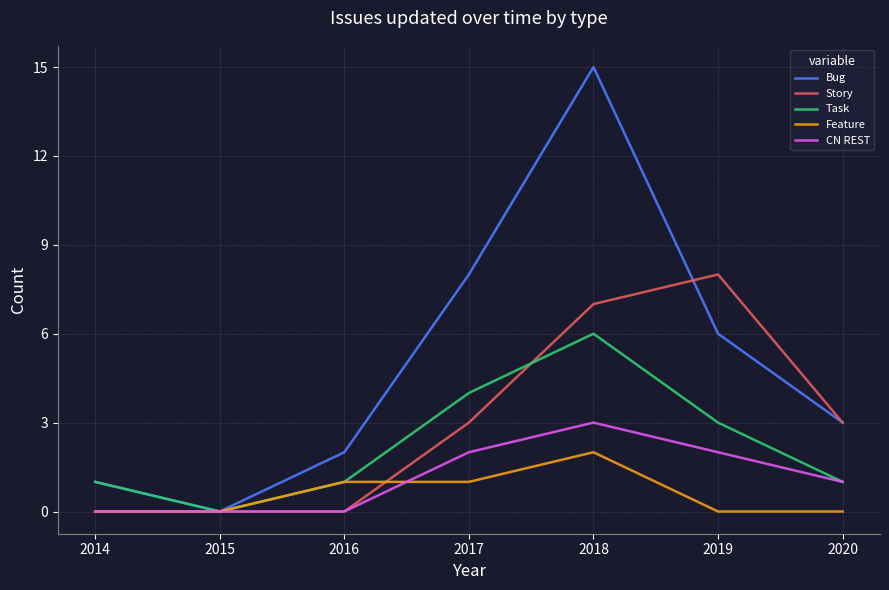

Rank the series by their maximum value, from lowest to highest.

Feature, CN REST, Task, Story, Bug